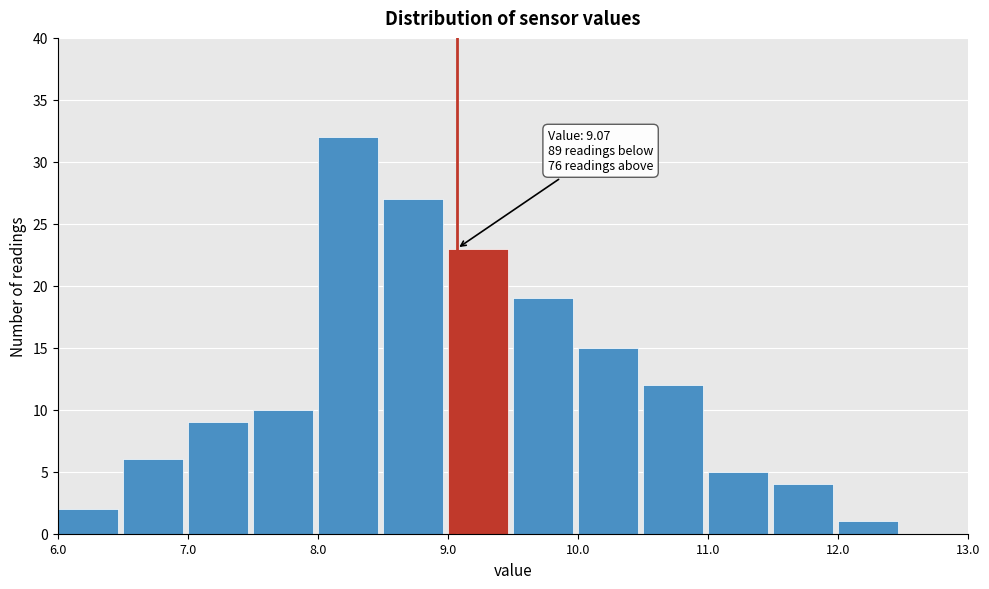

Over which range of the x-axis is the bar tallest?

8.0 to 8.5